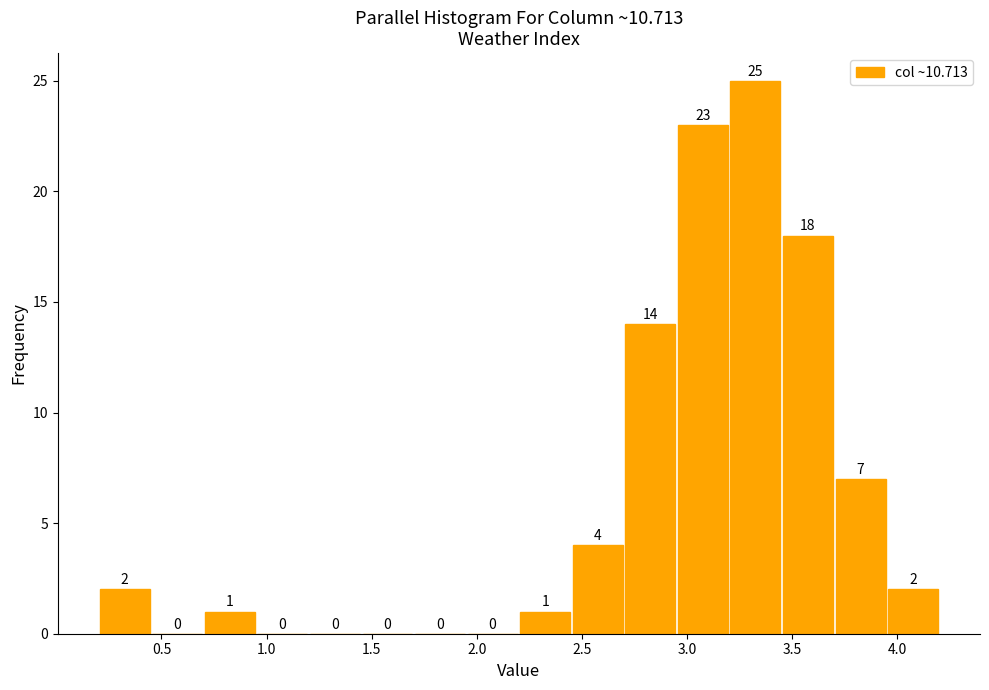

Over which range of the x-axis is the bar tallest?

3.20 to 3.45